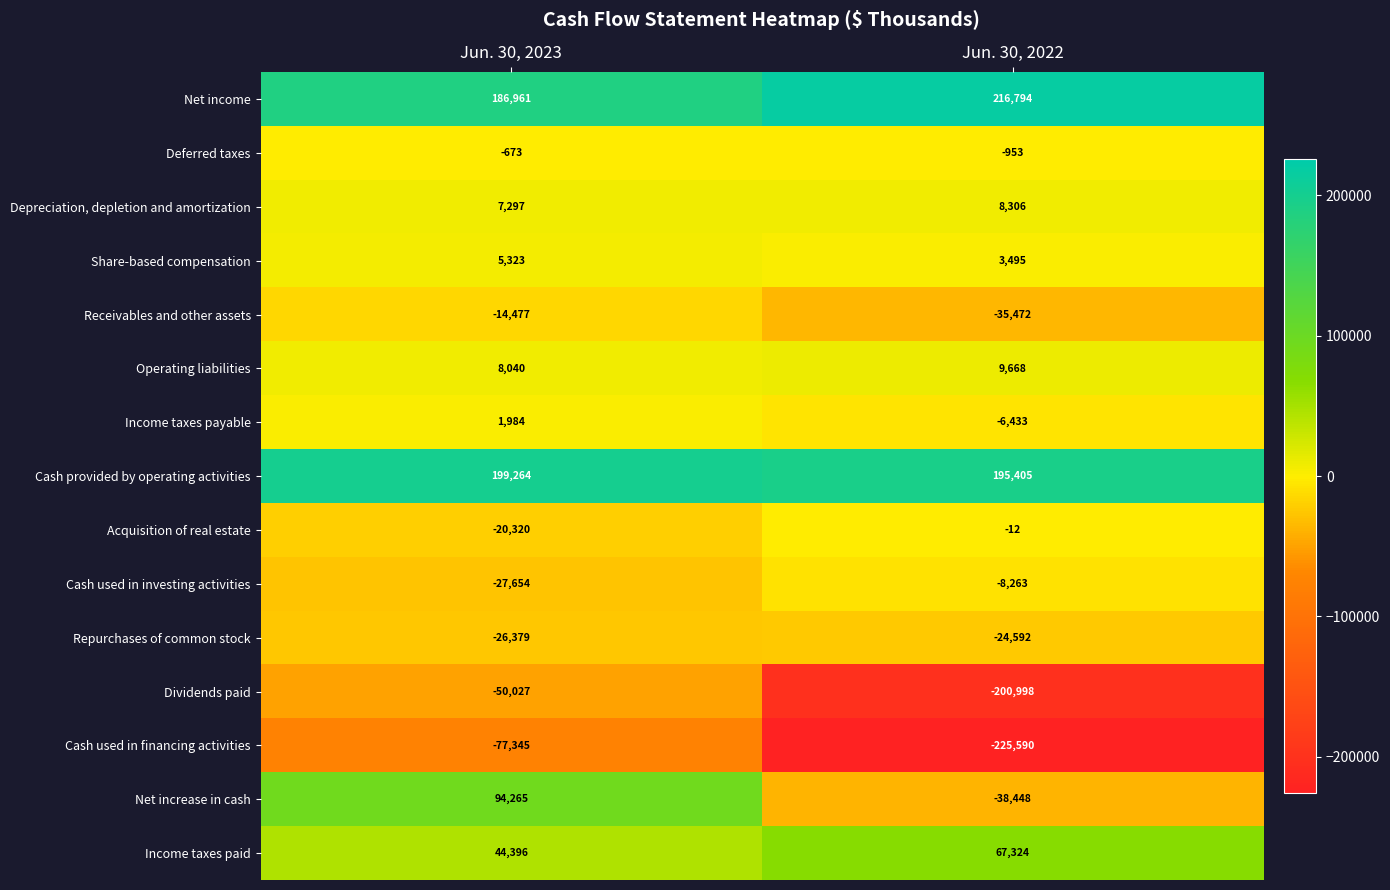

Which category has the lowest value in the Deferred taxes series?

Jun. 30, 2022